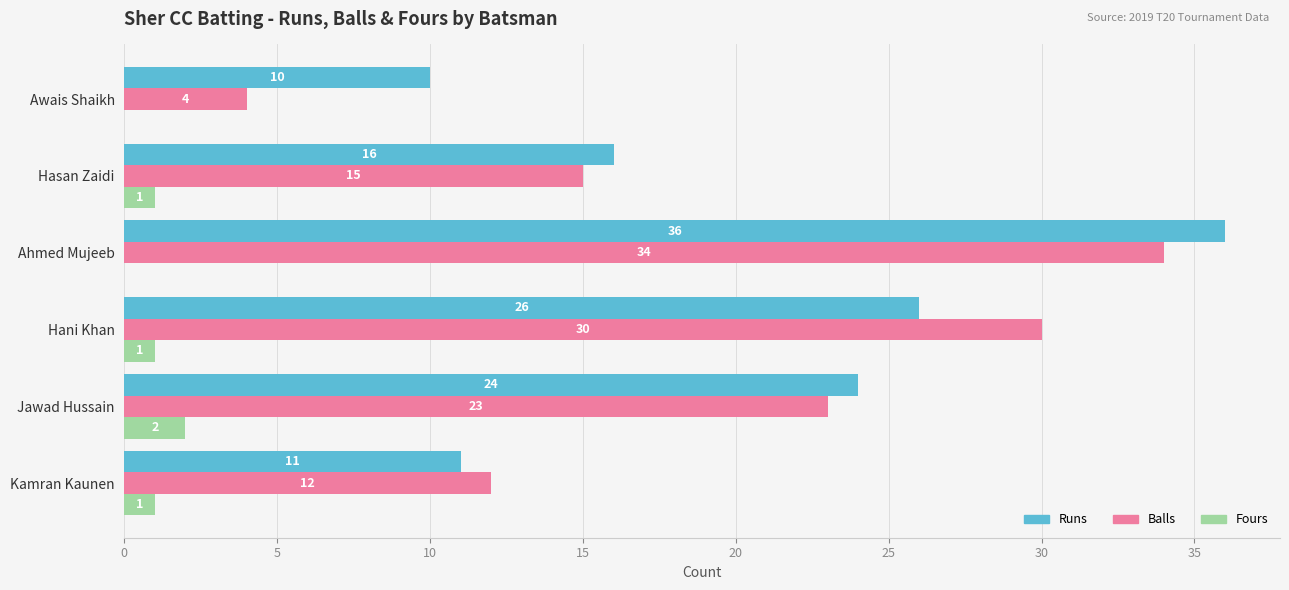

What is the maximum value for Runs?

36